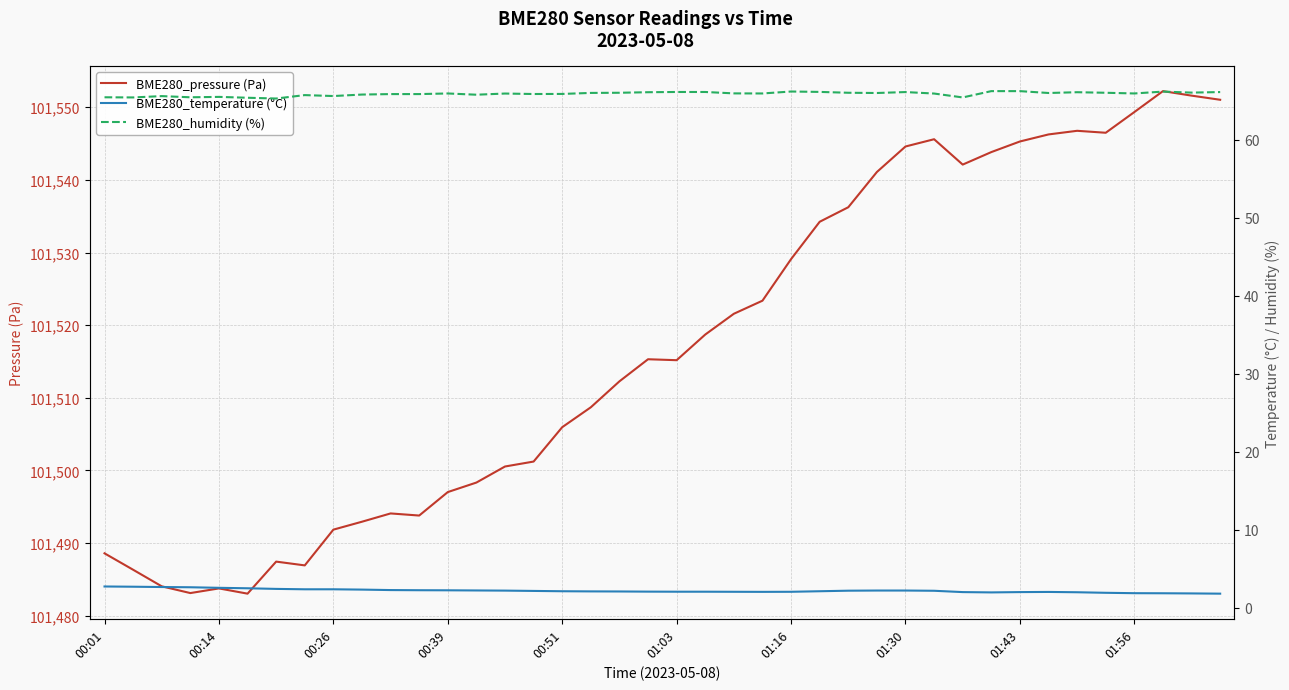

Which has a higher value, 27 or 39?

39